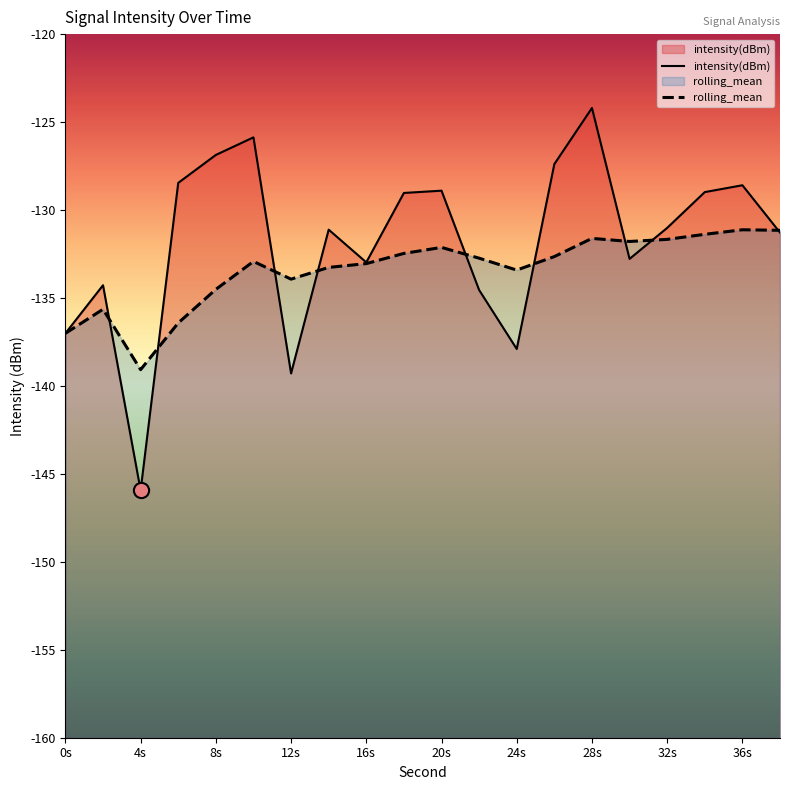

Which series has the largest Y range (max minus min)?

intensity(dBm)